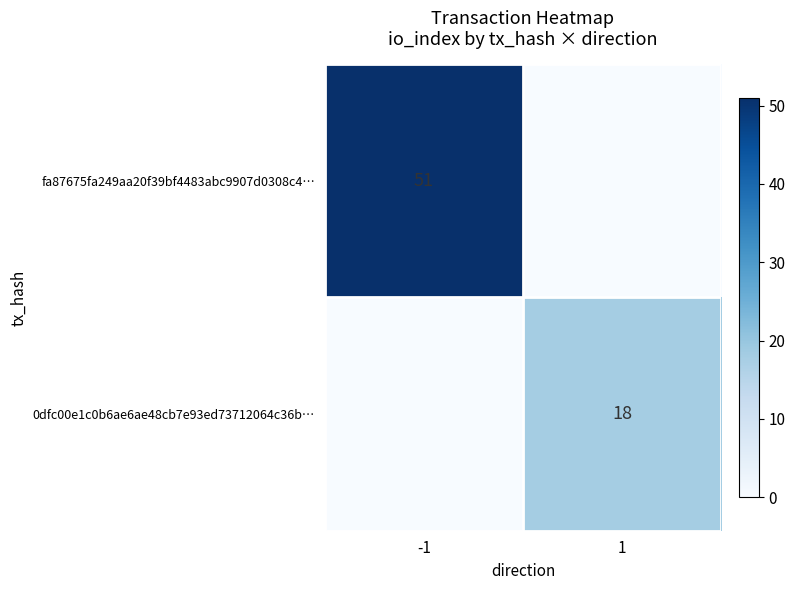

What is the spread (max minus min) of values at -1?

51